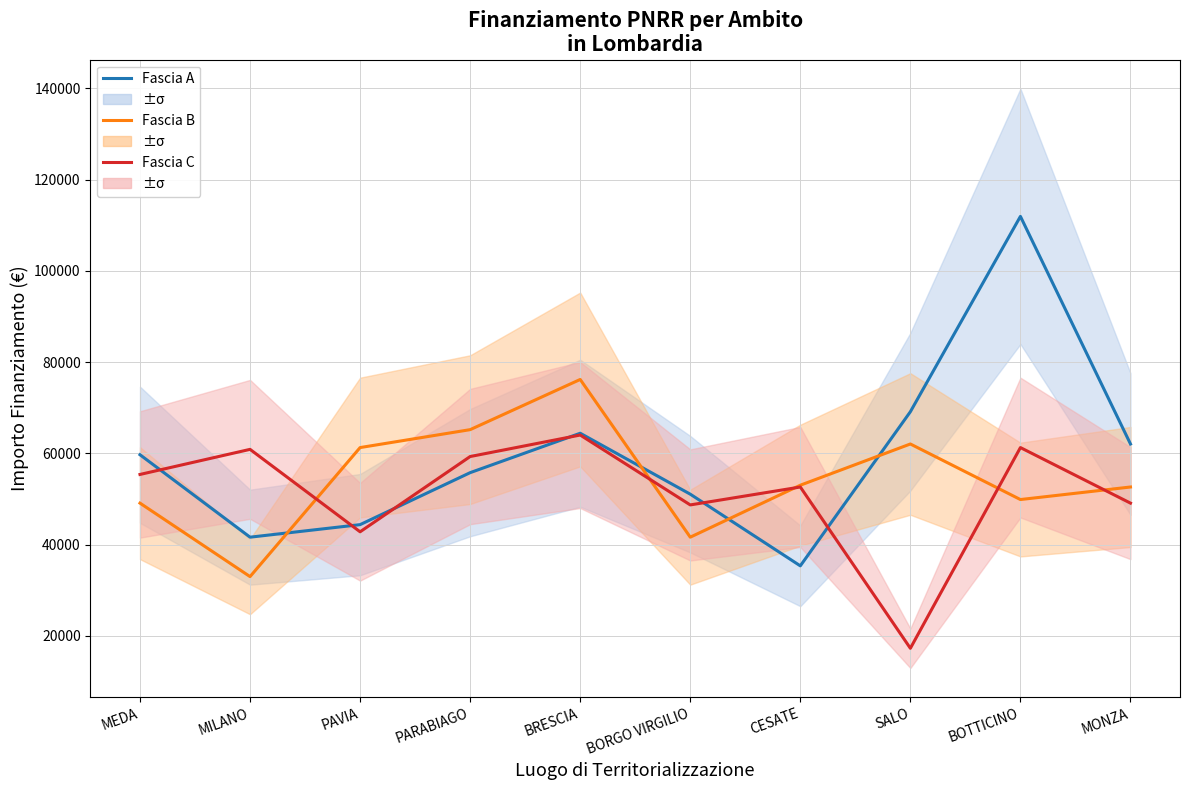

What is the label of the 7th point from the right?

PARABIAGO